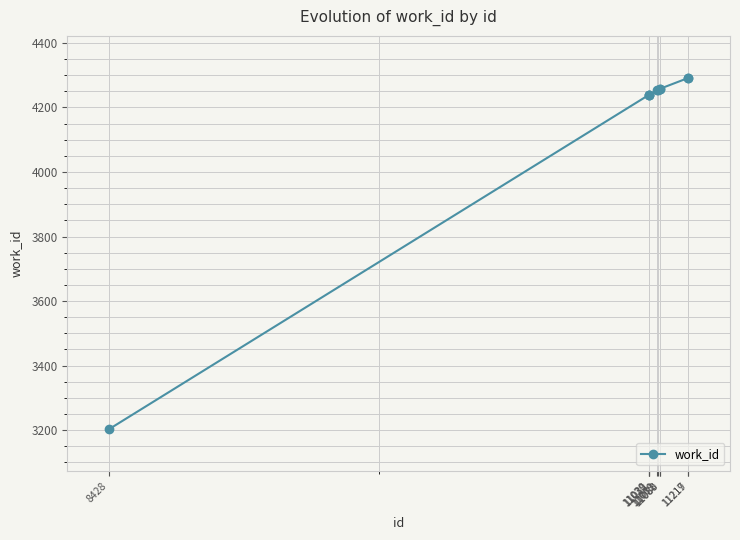

Which has a higher value, 11031 or 11083?

11083